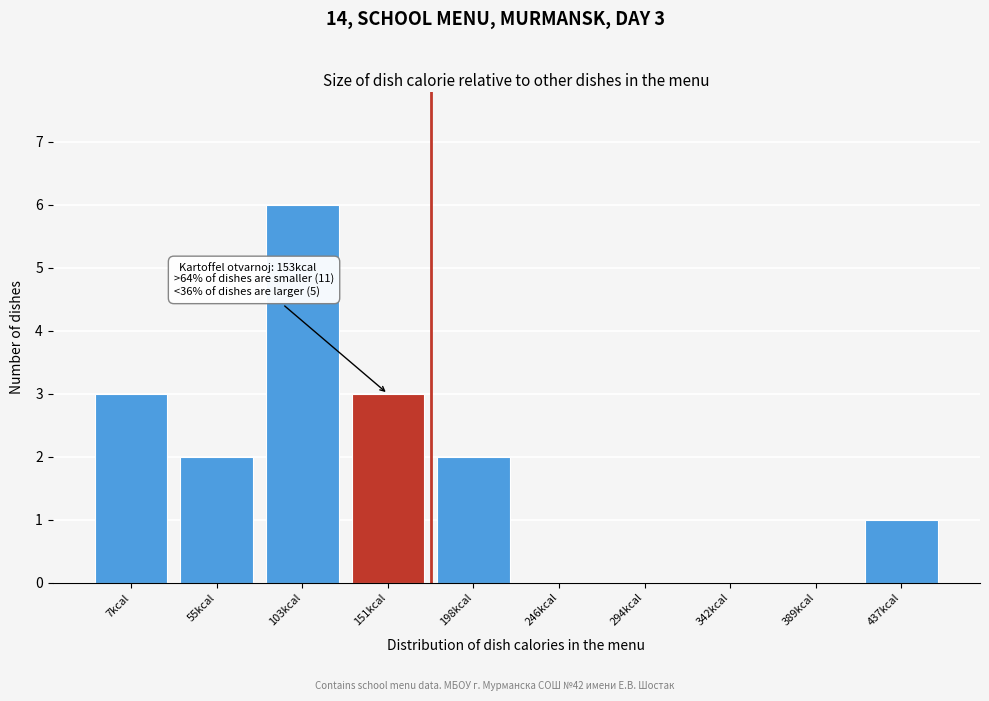

Reading left to right, what are all the values shown in this chart?

7kcal=3	55kcal=2	103kcal=6	151kcal=3	198kcal=2	246kcal=0	294kcal=0	342kcal=0	389kcal=0	437kcal=1